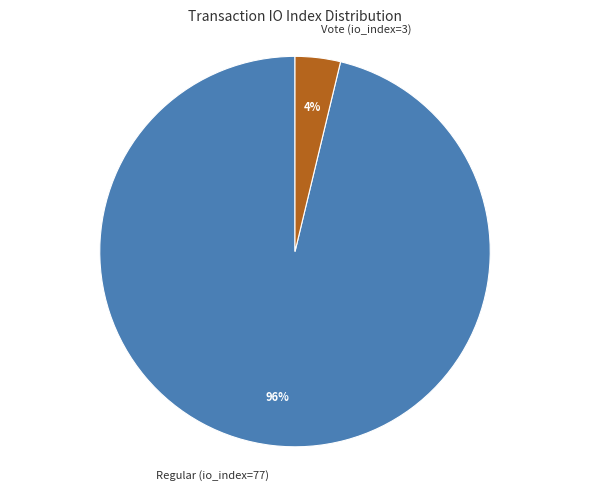

The Vote (io_index=3) slice represents 17% of the pie. True or false?

False